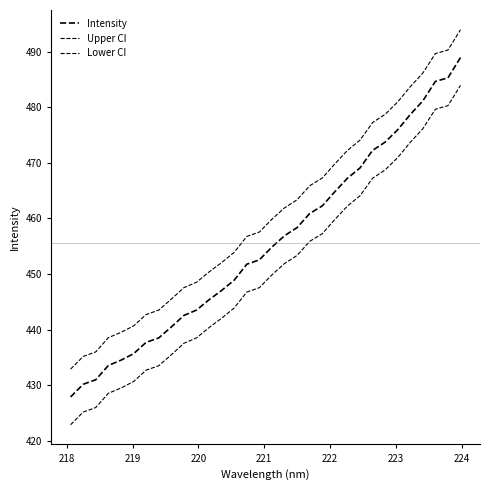

How many lines are shown in the chart?

3